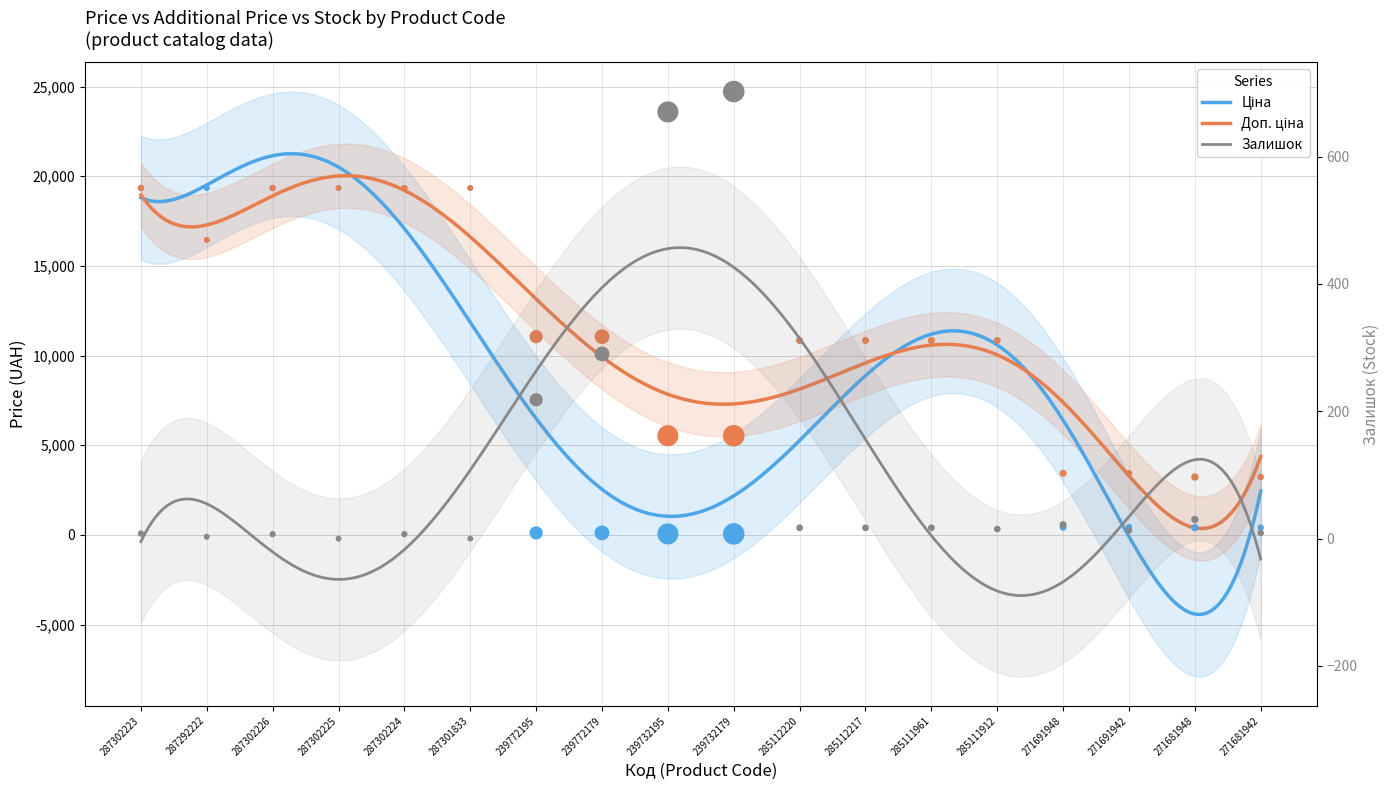

Is the value of Доп. ціна at 287302226 greater than the value of Ціна at 239732179?

Yes